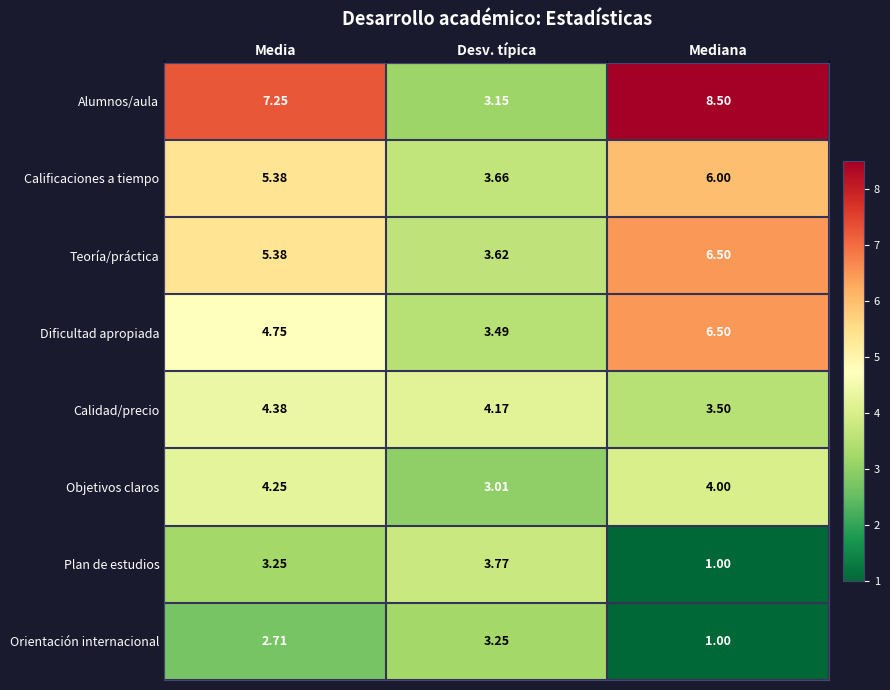

Rank the categories by Dificultad apropiada value from highest to lowest.

Mediana, Media, Desv. típica